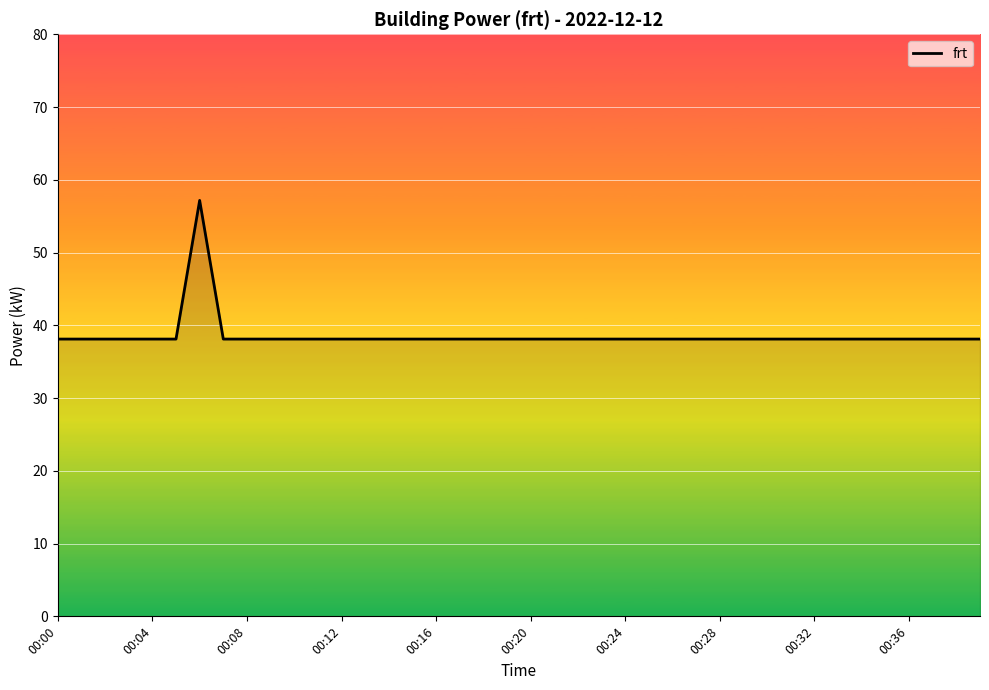

How many lines are shown in the chart?

1